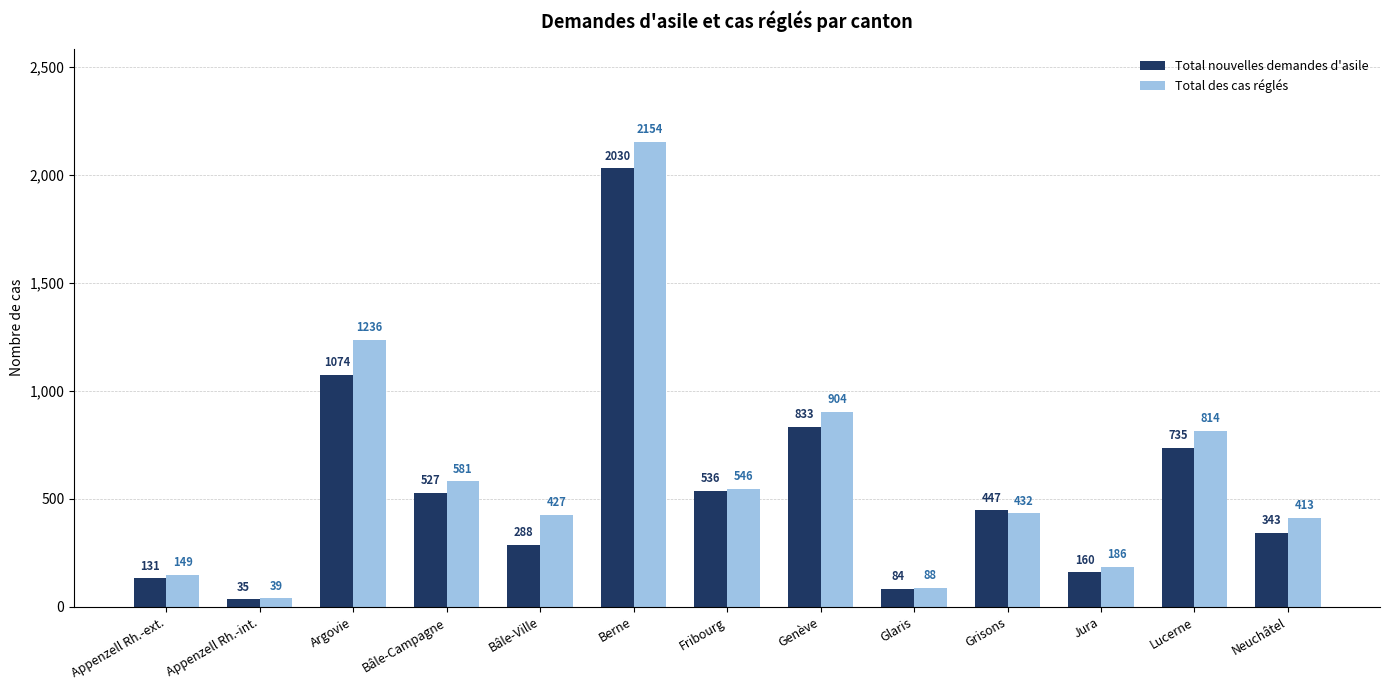

Which series has the widest spread of values?

Total des cas réglés